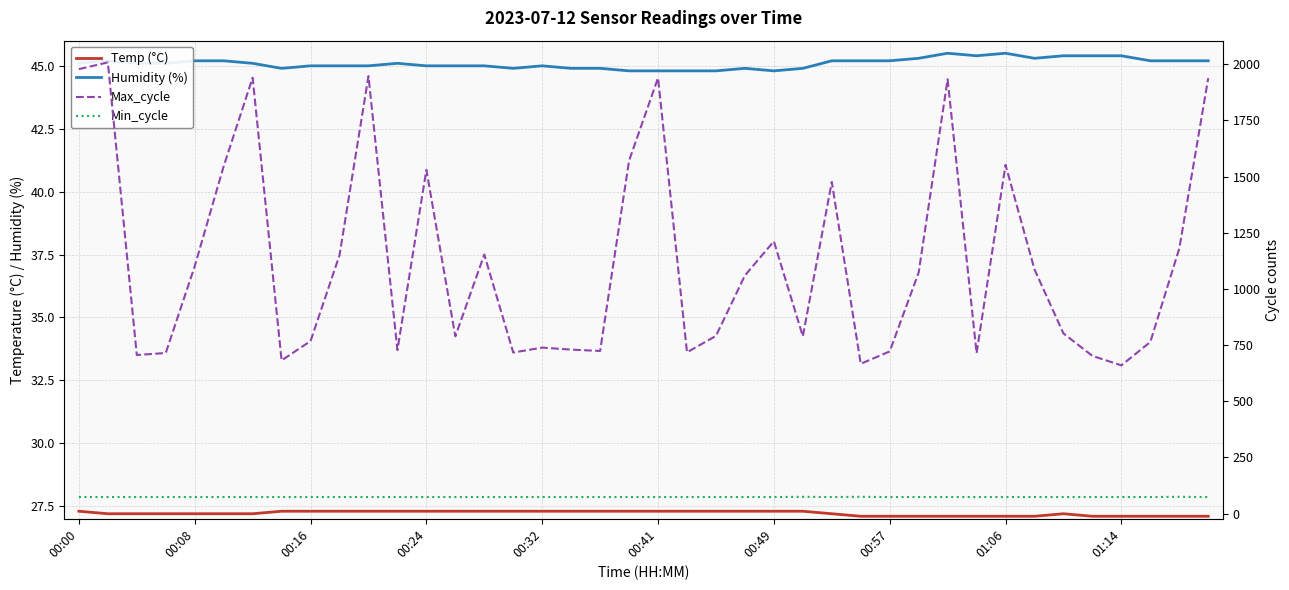

Is this an area chart (filled region under the line)?

No